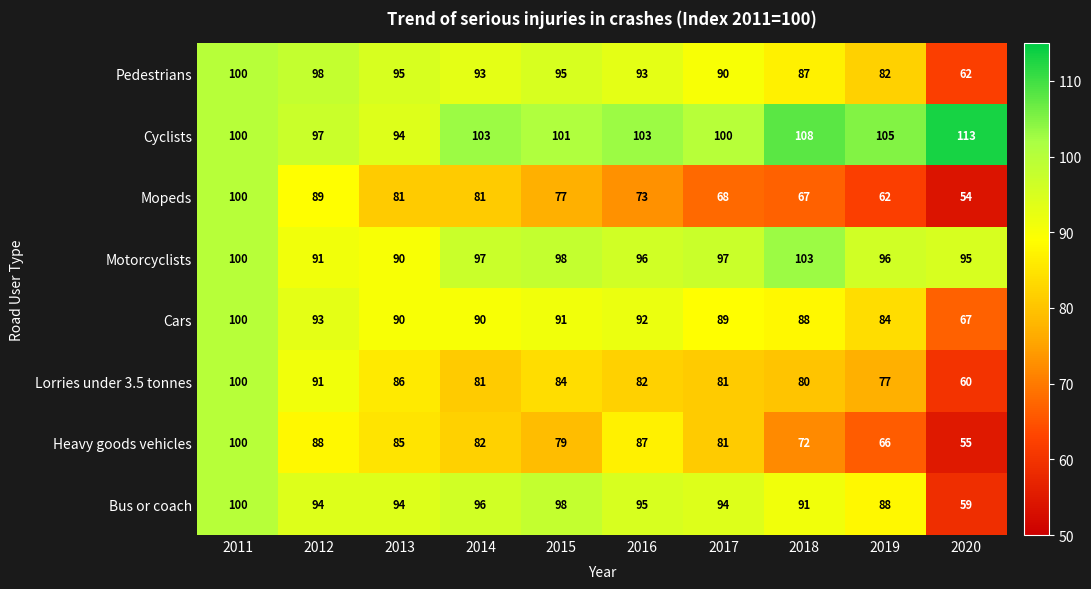

Count the number of categories in the chart.

10